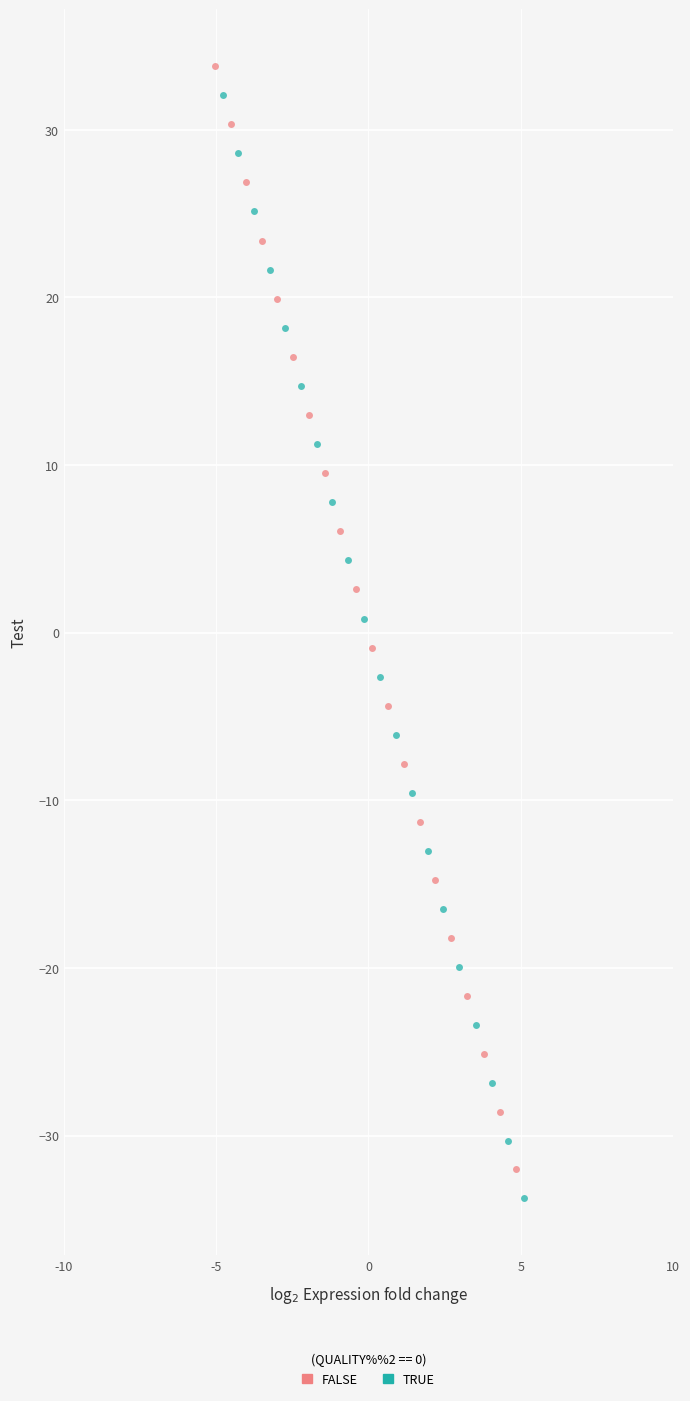

Which series contains the highest Y value?

FALSE